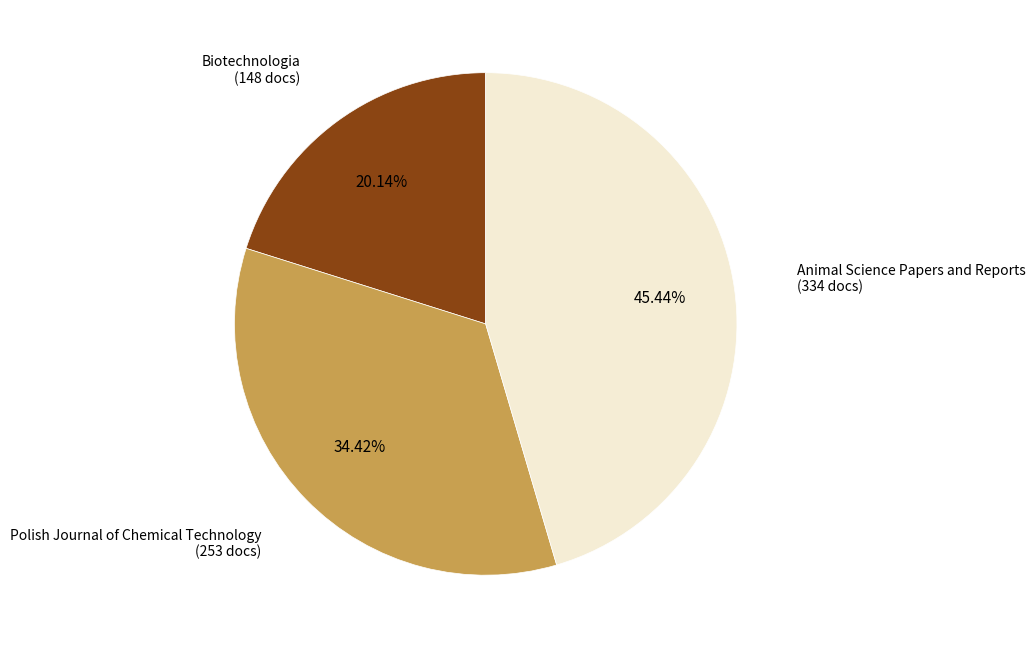

Does any single category account for the majority?

No